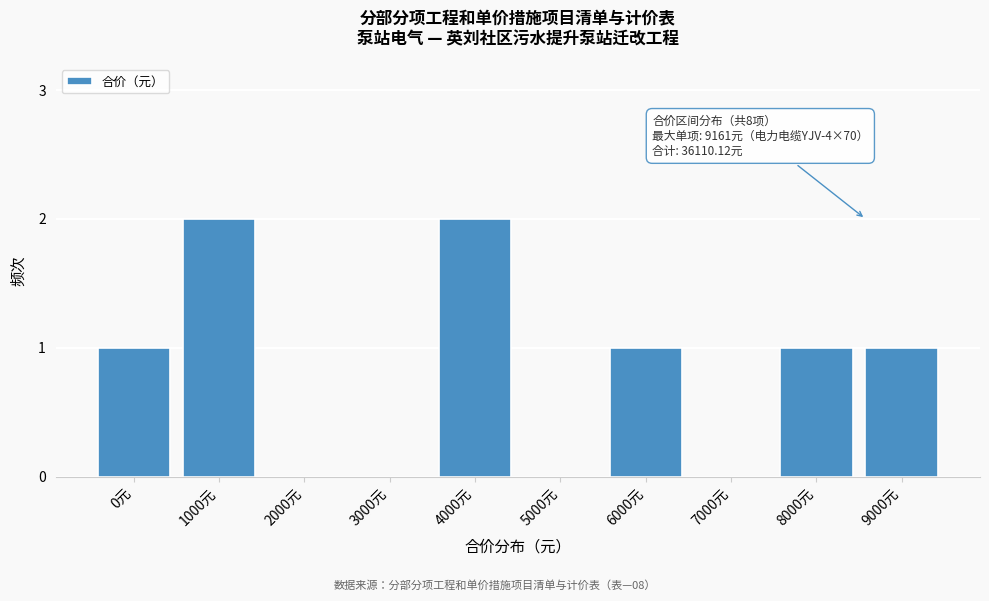

Reading left to right, list all the values displayed in this chart.

0元=1	1000元=2	2000元=0	3000元=0	4000元=2	5000元=0	6000元=1	7000元=0	8000元=1	9000元=1